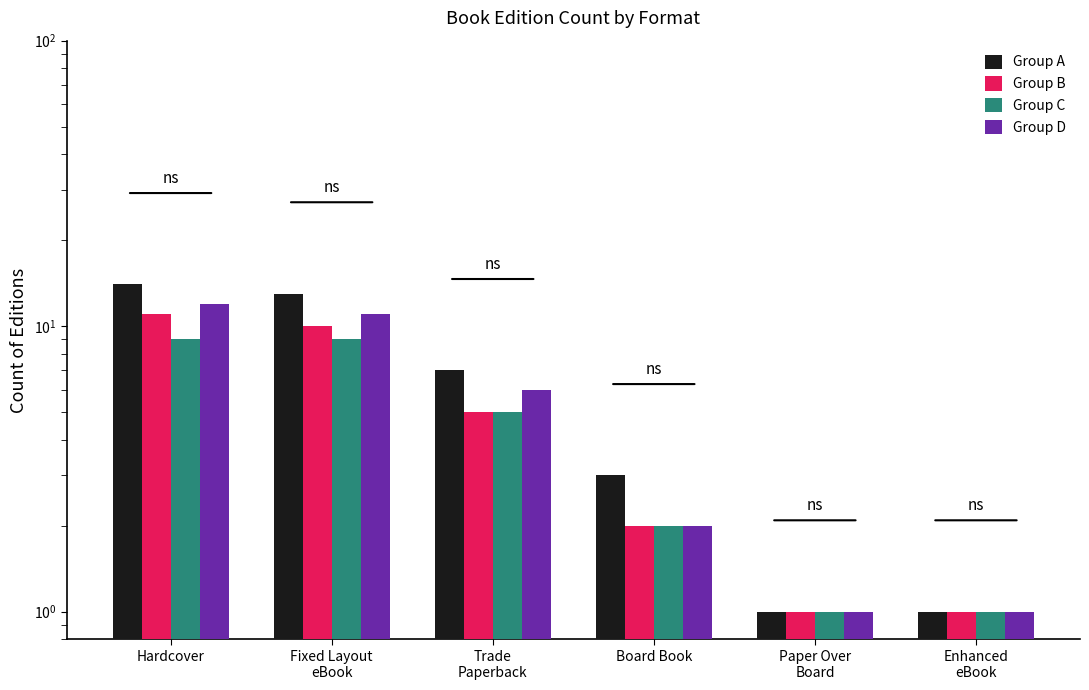

At which category is the sum across all series the highest?

Hardcover